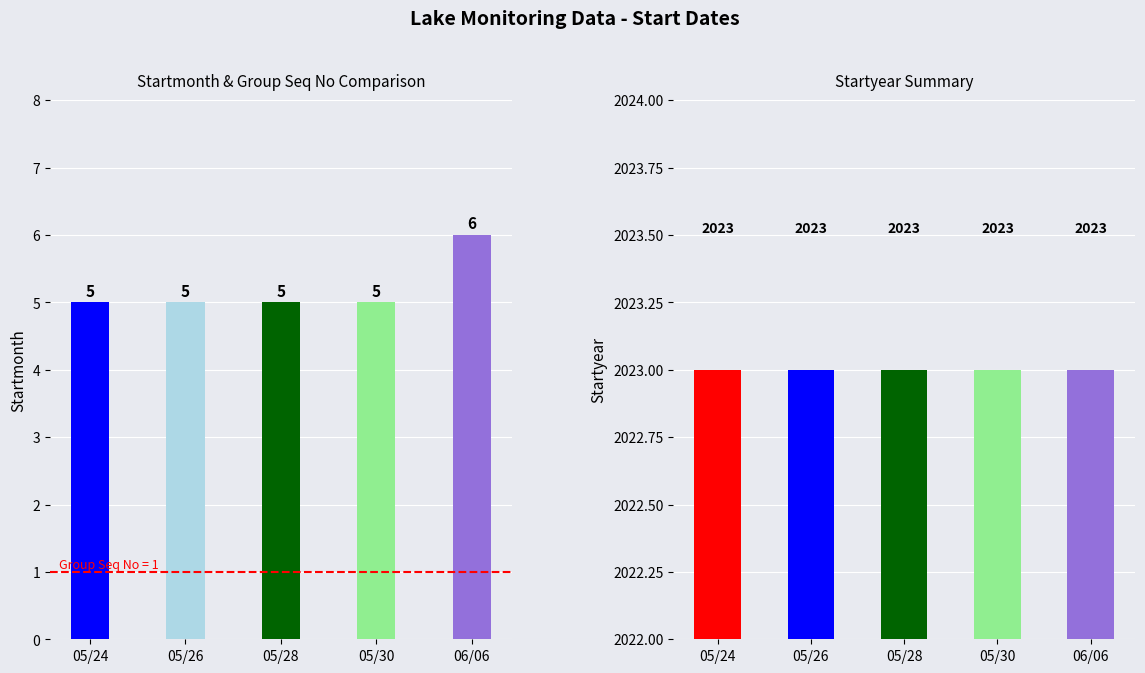

Which series changed the most between 24 and 28?

Startmonth